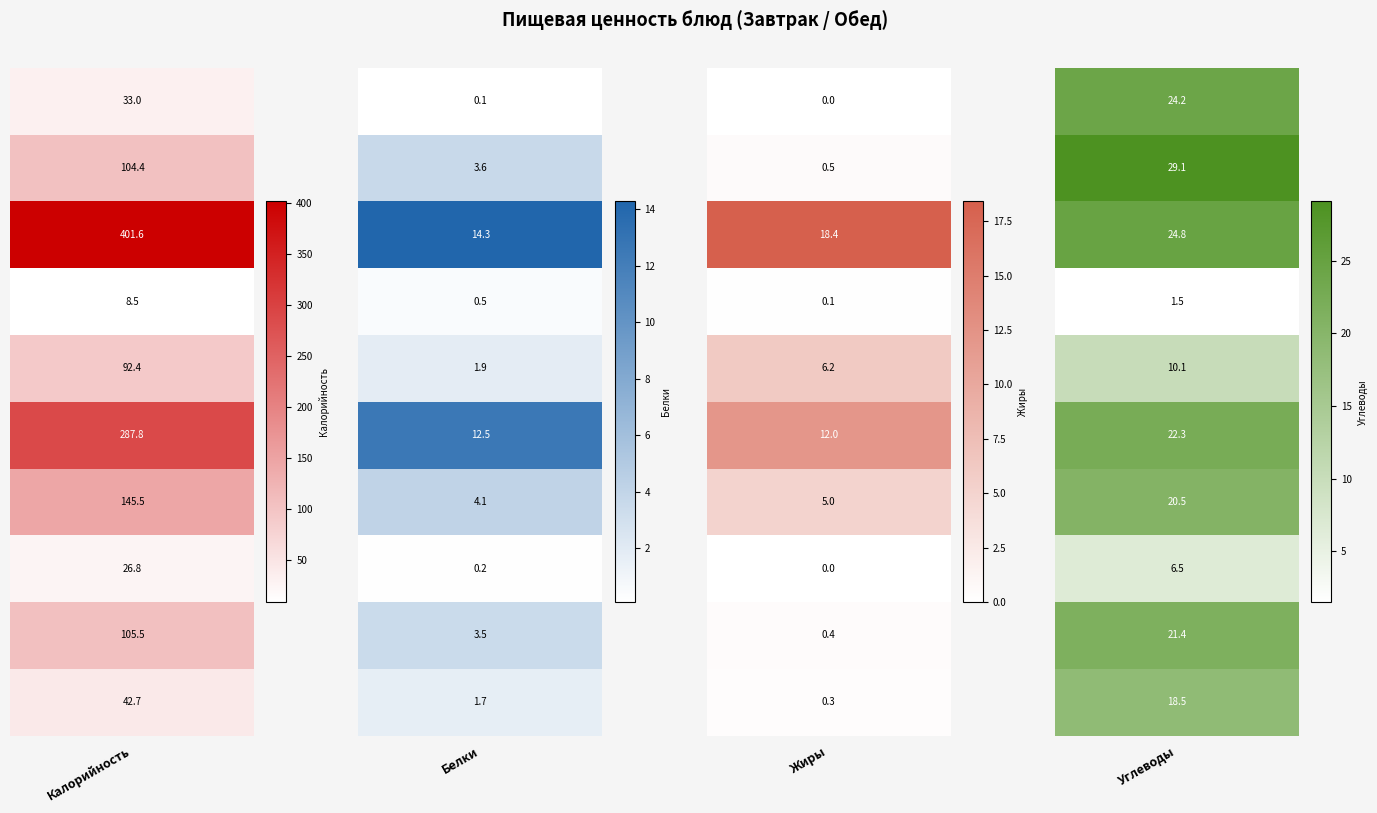

Is the value of Углеводы at Хлеб пшеничный и ржаной greater than the value of Калорийность at Борщ со сметаной?

No